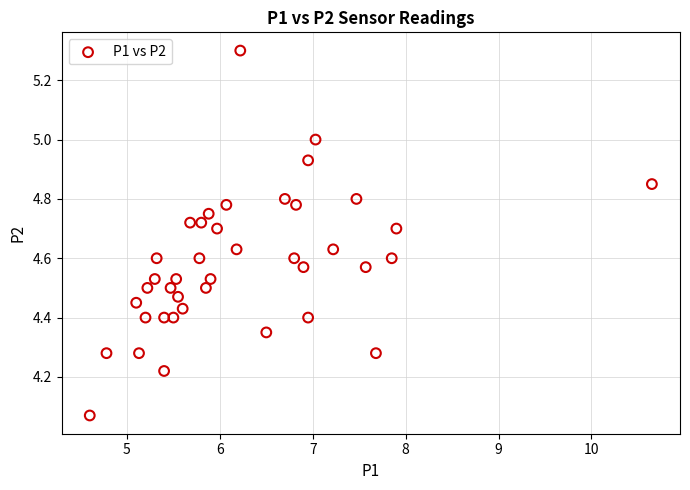

What is the range of Y values (max minus min)?

1.2